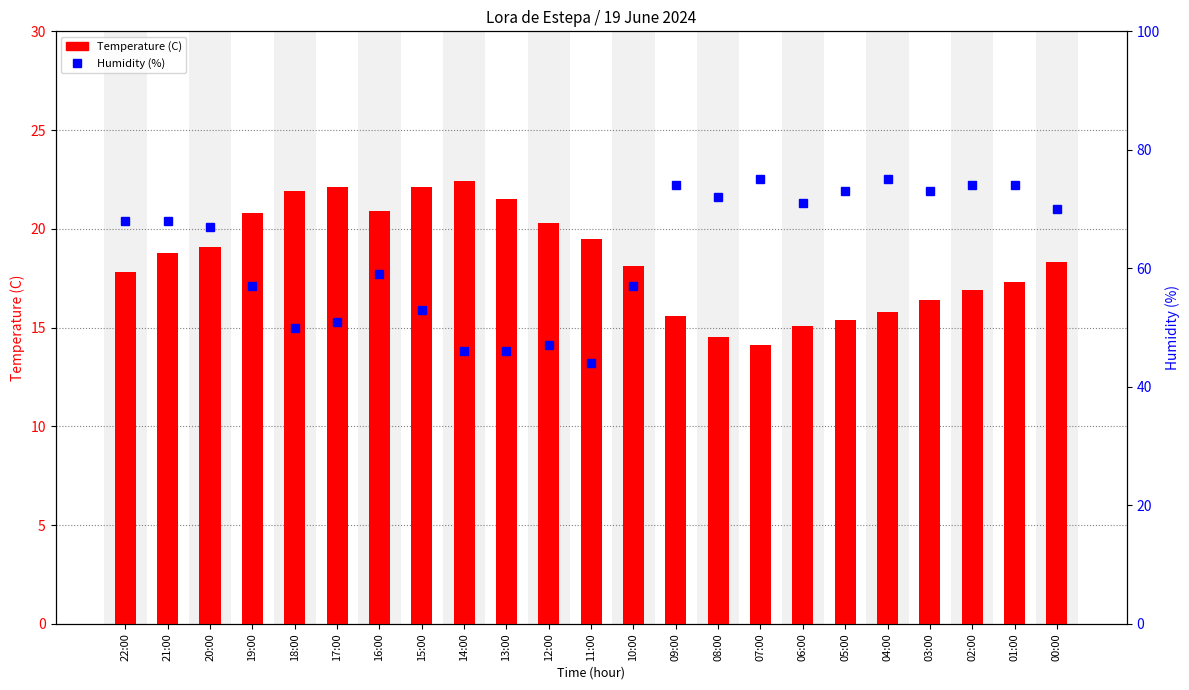

Reading left to right, what are all the values shown in this chart?

Temperature (C): 17.8	18.8	19.1	20.8	21.9	22.1	20.9	22.1	22.4	21.5	20.3	19.5	18.1	15.6	14.5	14.1	15.1	15.4	15.8	16.4	16.9	17.3	18.3
Humidity (%): 68.0	68.0	67.0	57.0	50.0	51.0	59.0	53.0	46.0	46.0	47.0	44.0	57.0	74.0	72.0	75.0	71.0	73.0	75.0	73.0	74.0	74.0	70.0